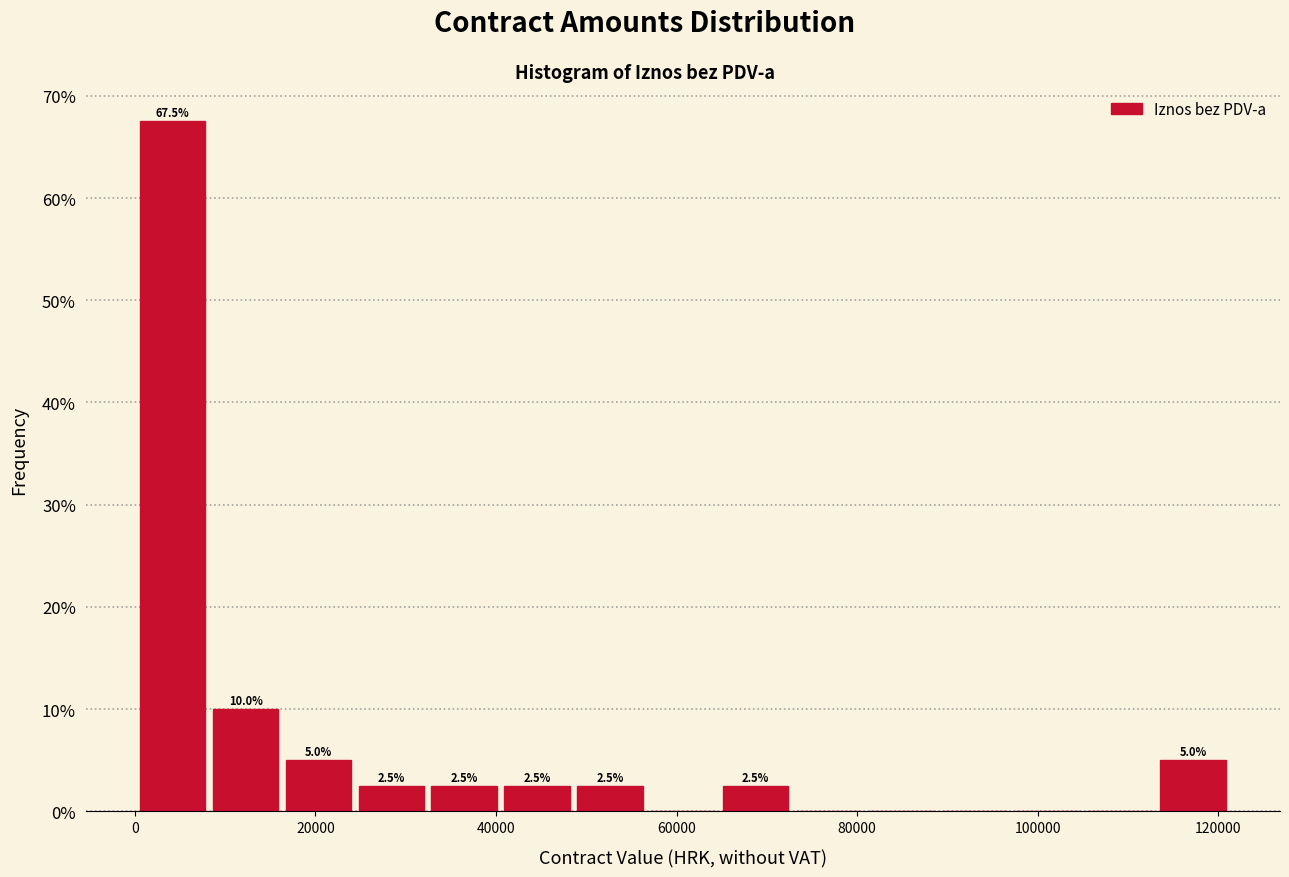

Which range on the x-axis has the tallest bar?

0 to 8000